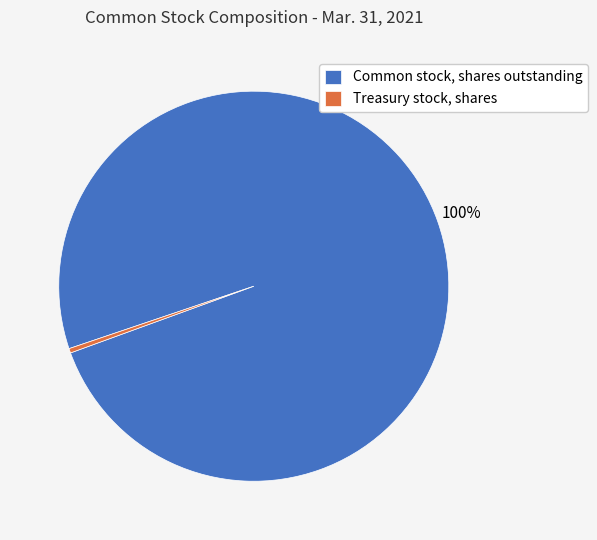

What is the ratio of the value at Common stock, shares outstanding to the value at Treasury stock, shares?

270.1